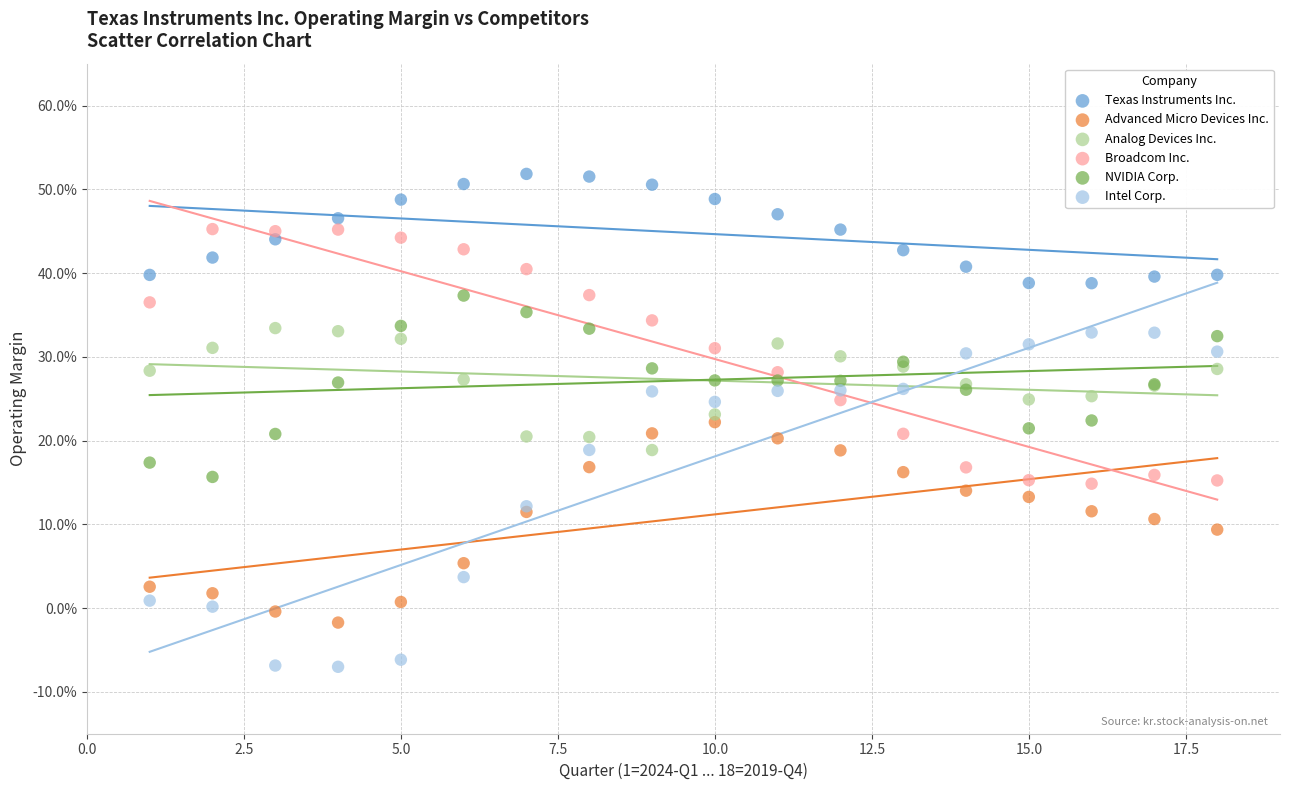

Which series contains the highest Y value?

Texas Instruments Inc.